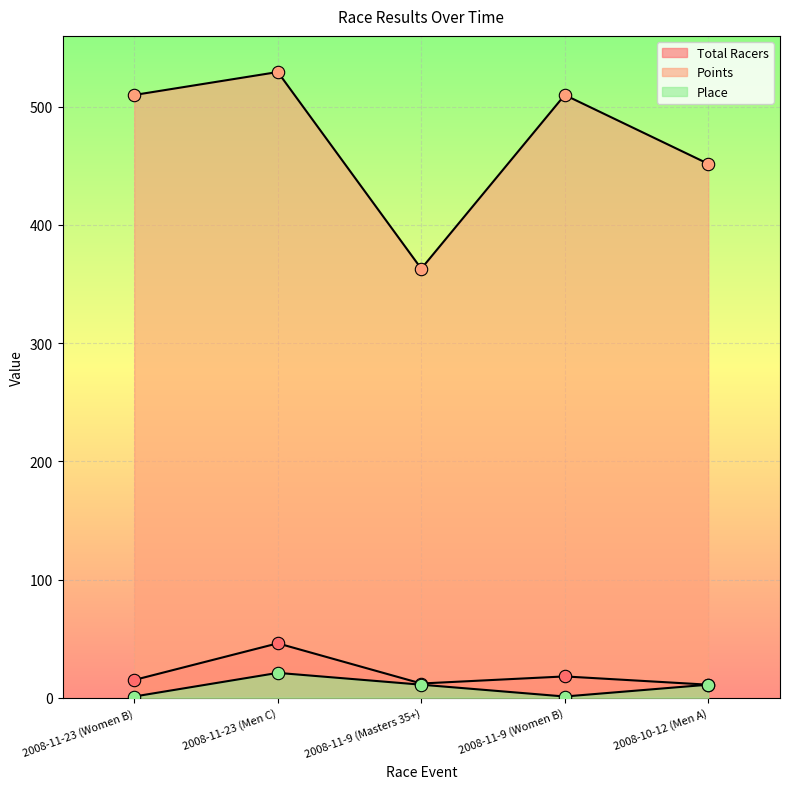

Which series has the widest spread of Y values?

Points